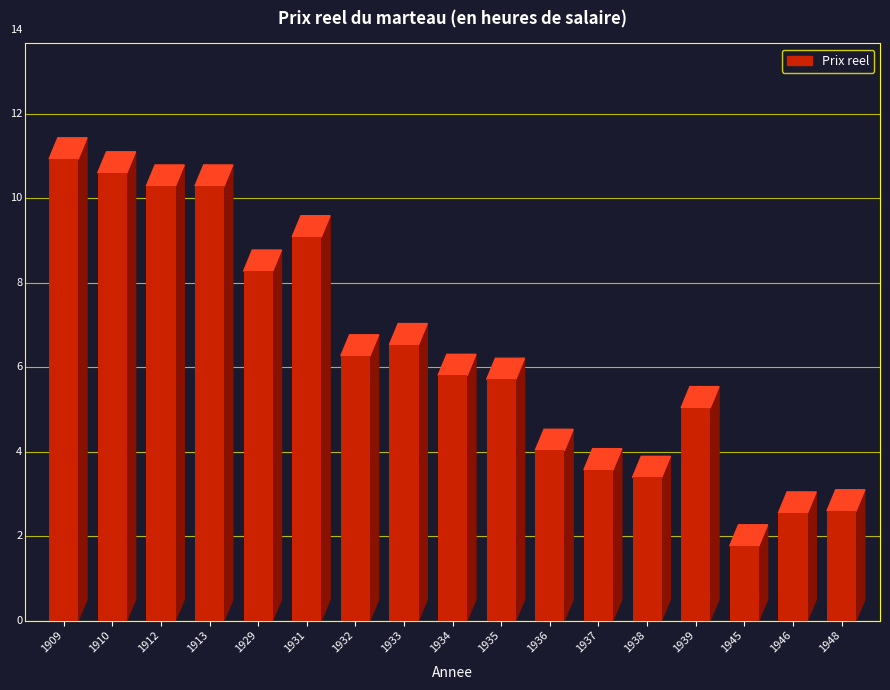

Where does the data first go above 5?

1909